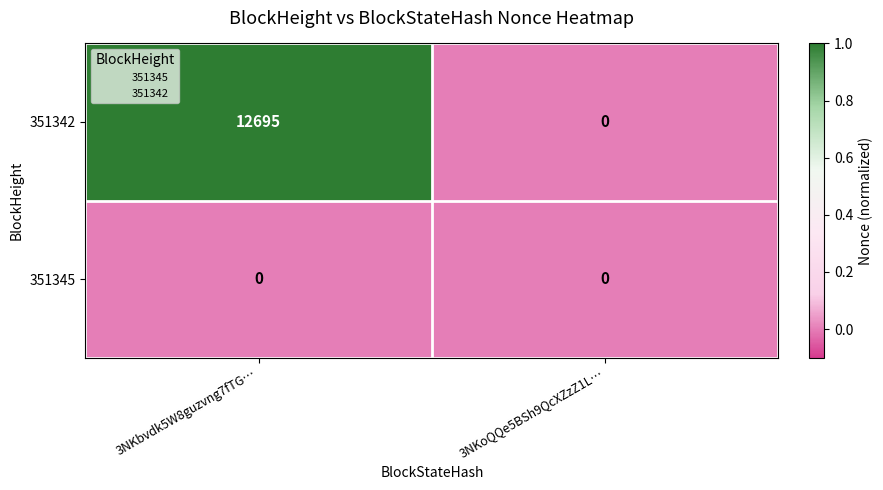

How many series are shown in this chart?

2